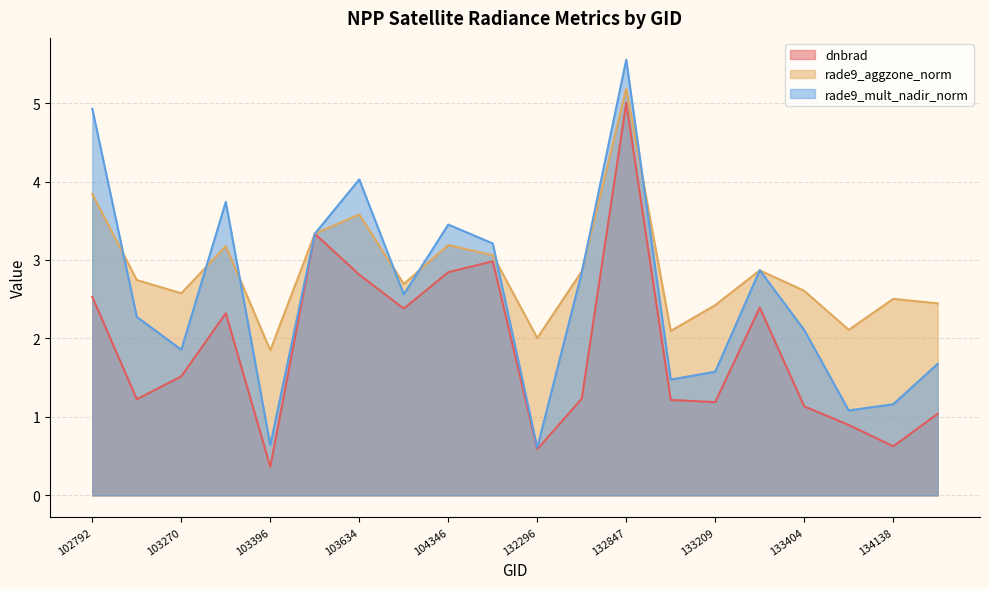

How many lines are shown in the chart?

3